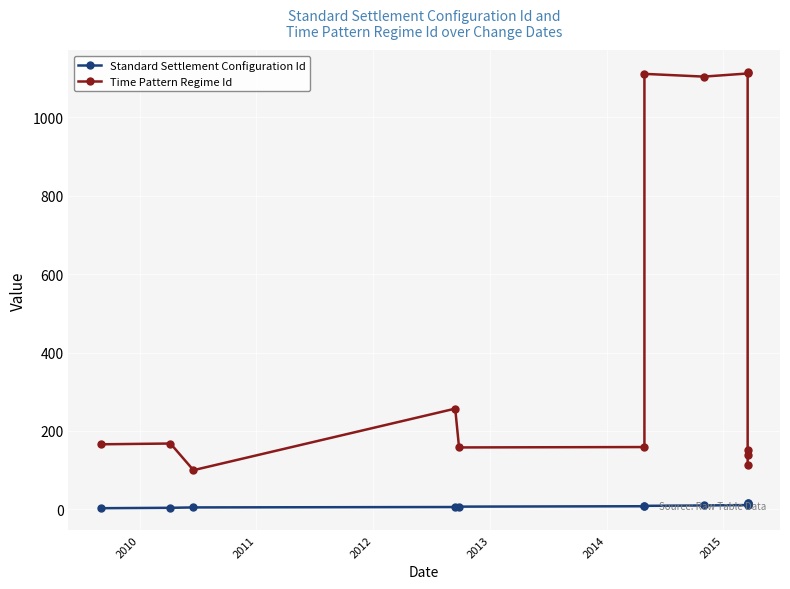

Which series has the widest spread of values?

Time Pattern Regime Id